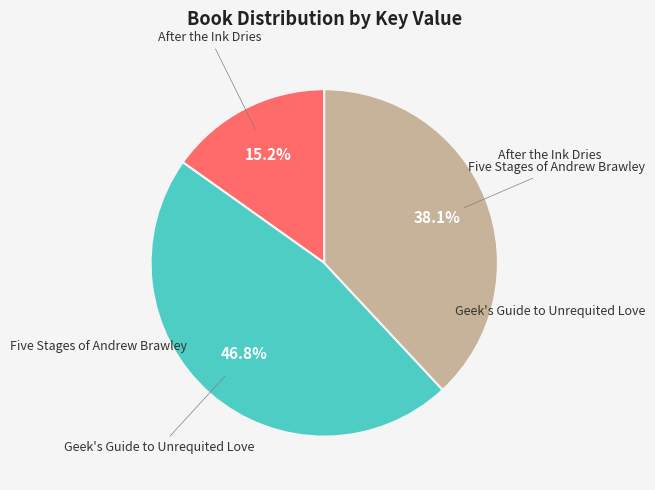

Does any single category account for the majority?

No